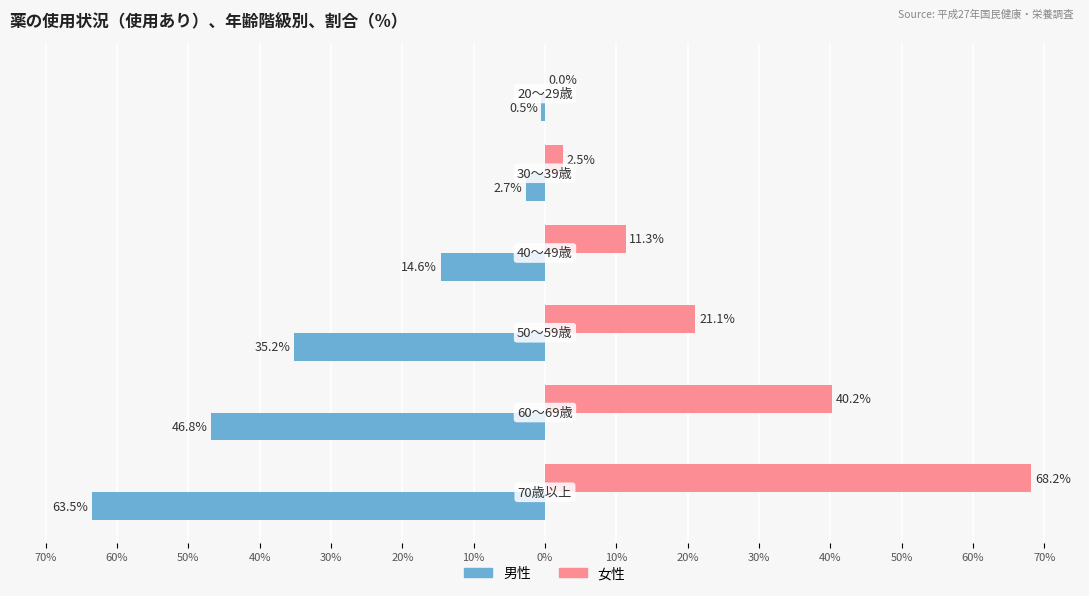

What are all the series names shown in the legend?

男性, 女性